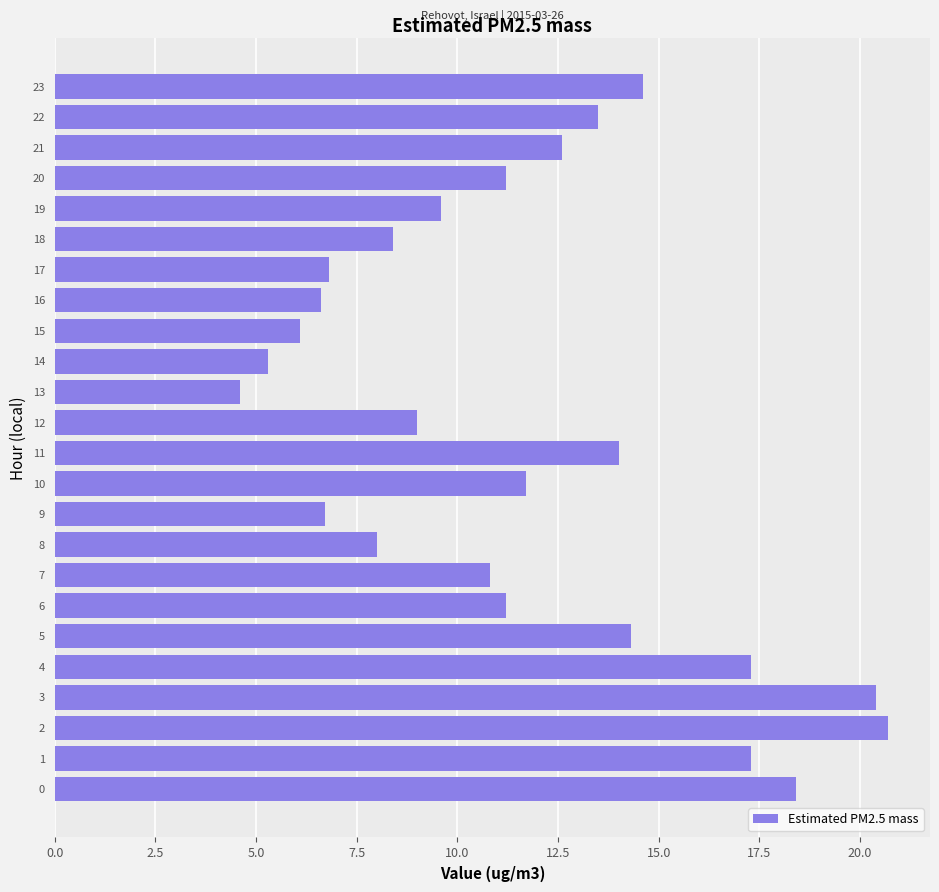

What is the ratio of the value at 13 to the value at 15?

0.8